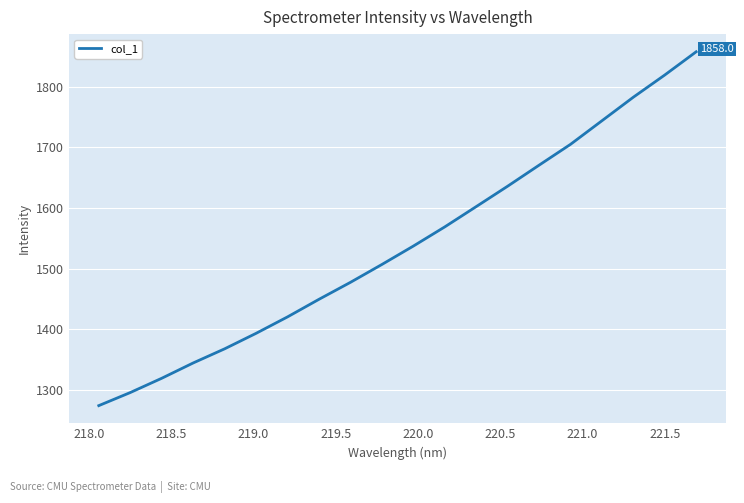

What is the minimum value shown in the chart?

1273.5